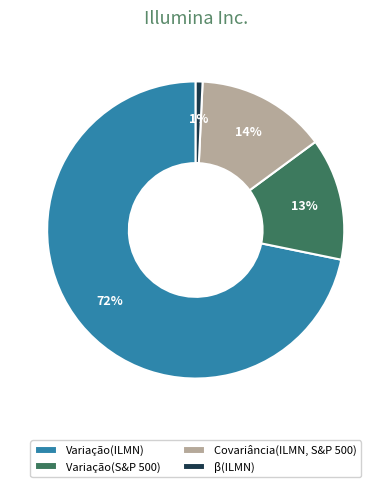

To the nearest percent, what is the combined percentage of β(ILMN) and Covariância(ILMN, S&P 500)?

15%